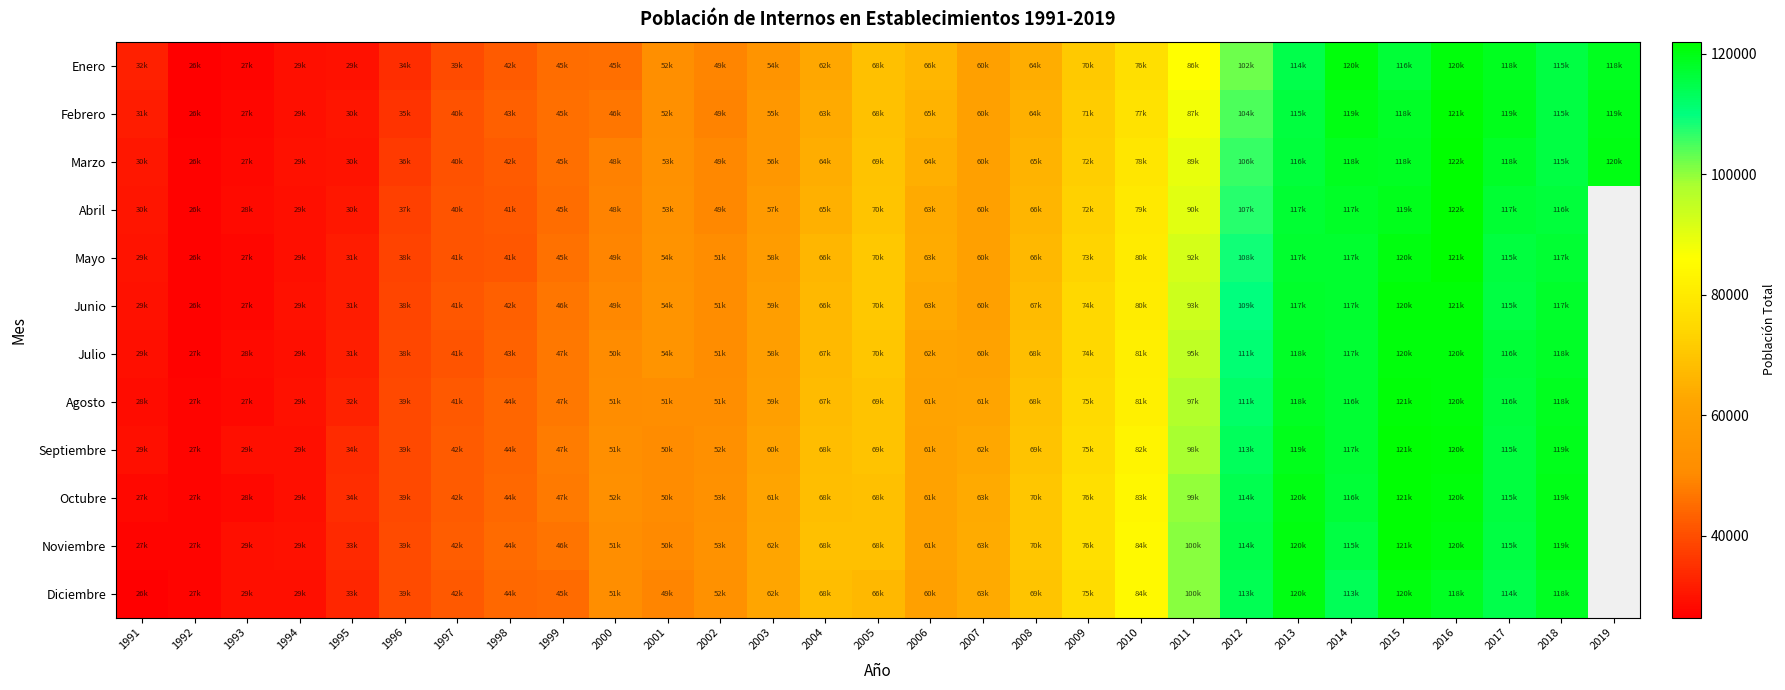

How many data points in Agosto are less than 61902?

14